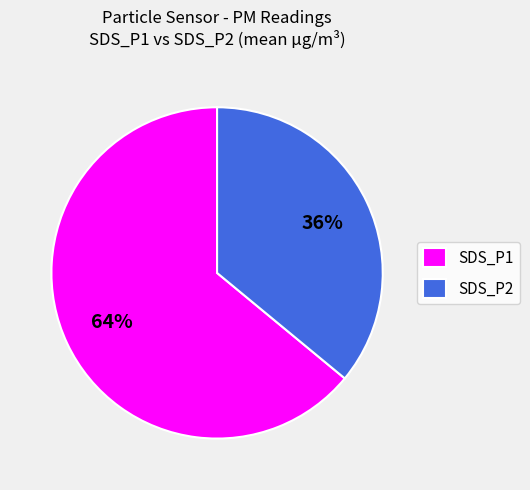

How many slices are in this pie chart?

2